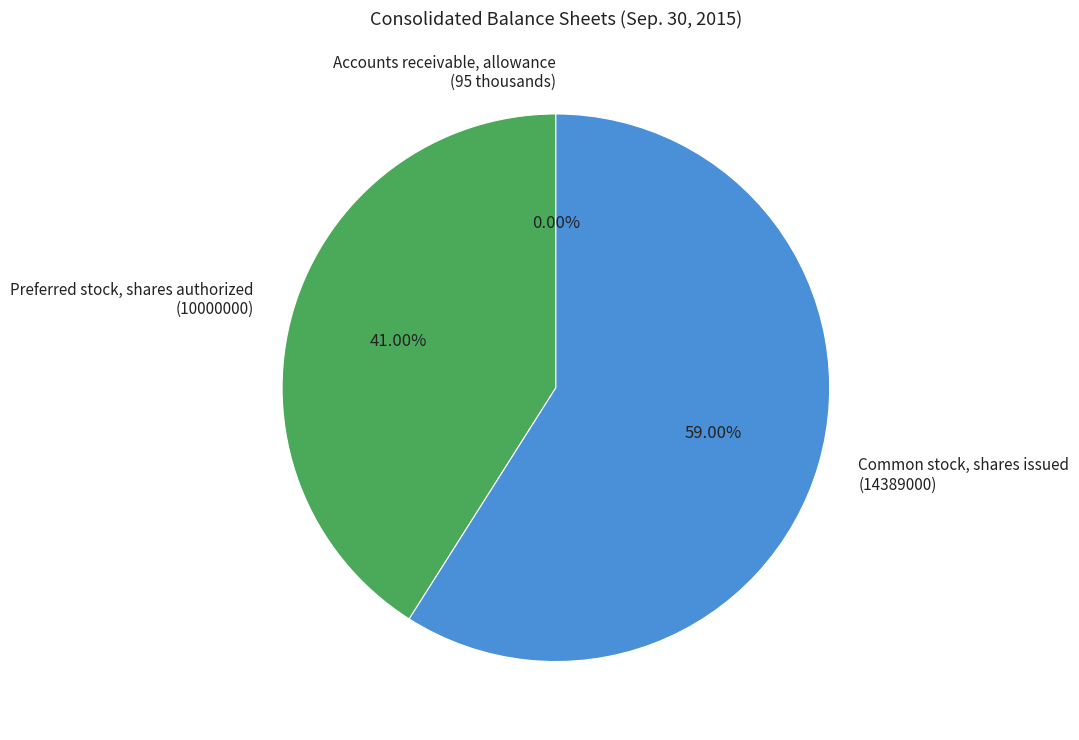

Which has a higher value, Common stock, shares issued (14389000) or Preferred stock, shares authorized (10000000)?

Common stock, shares issued (14389000)